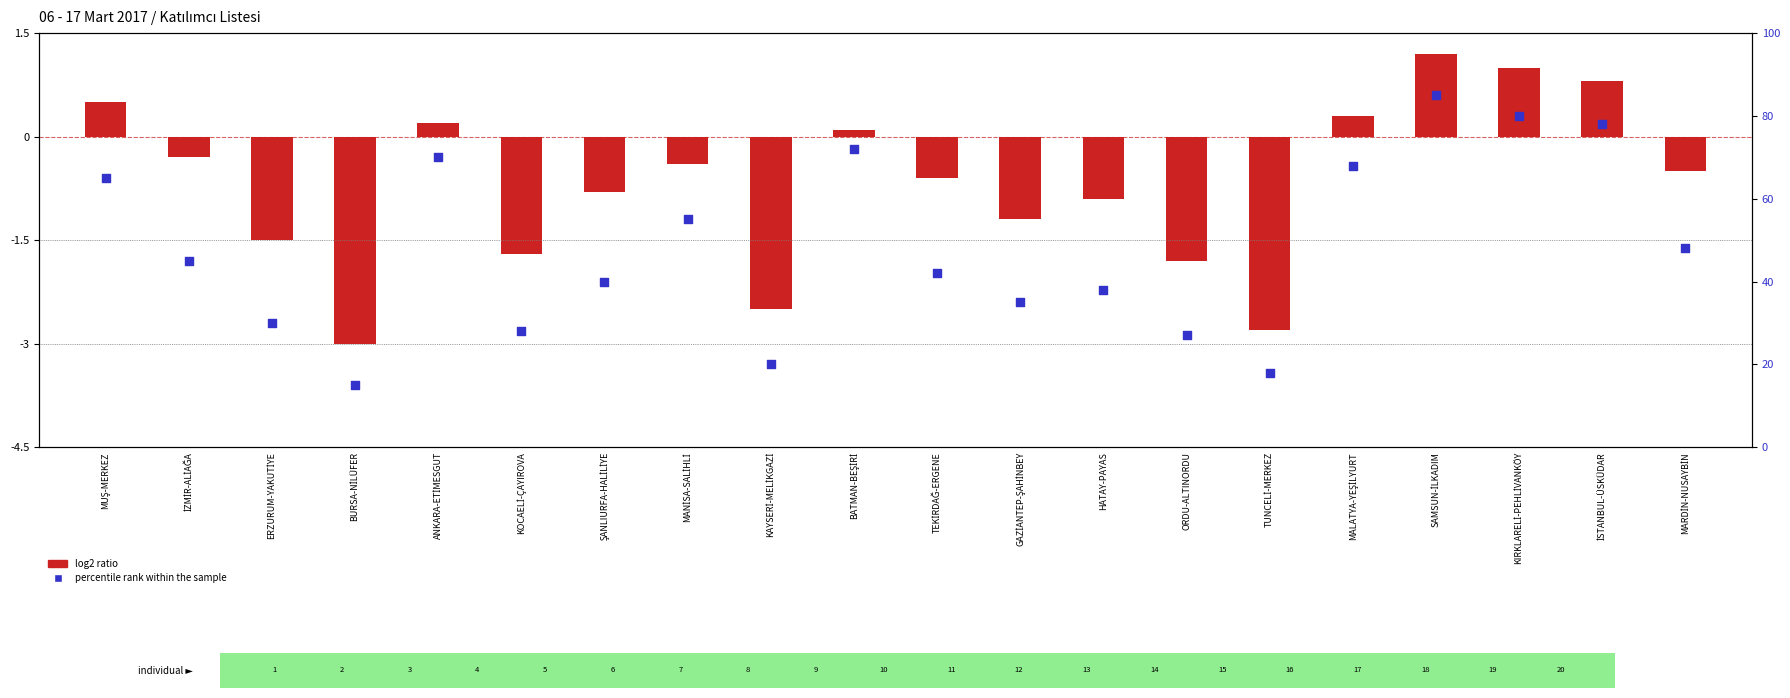

At how many categories does at least one series exceed 18?

18